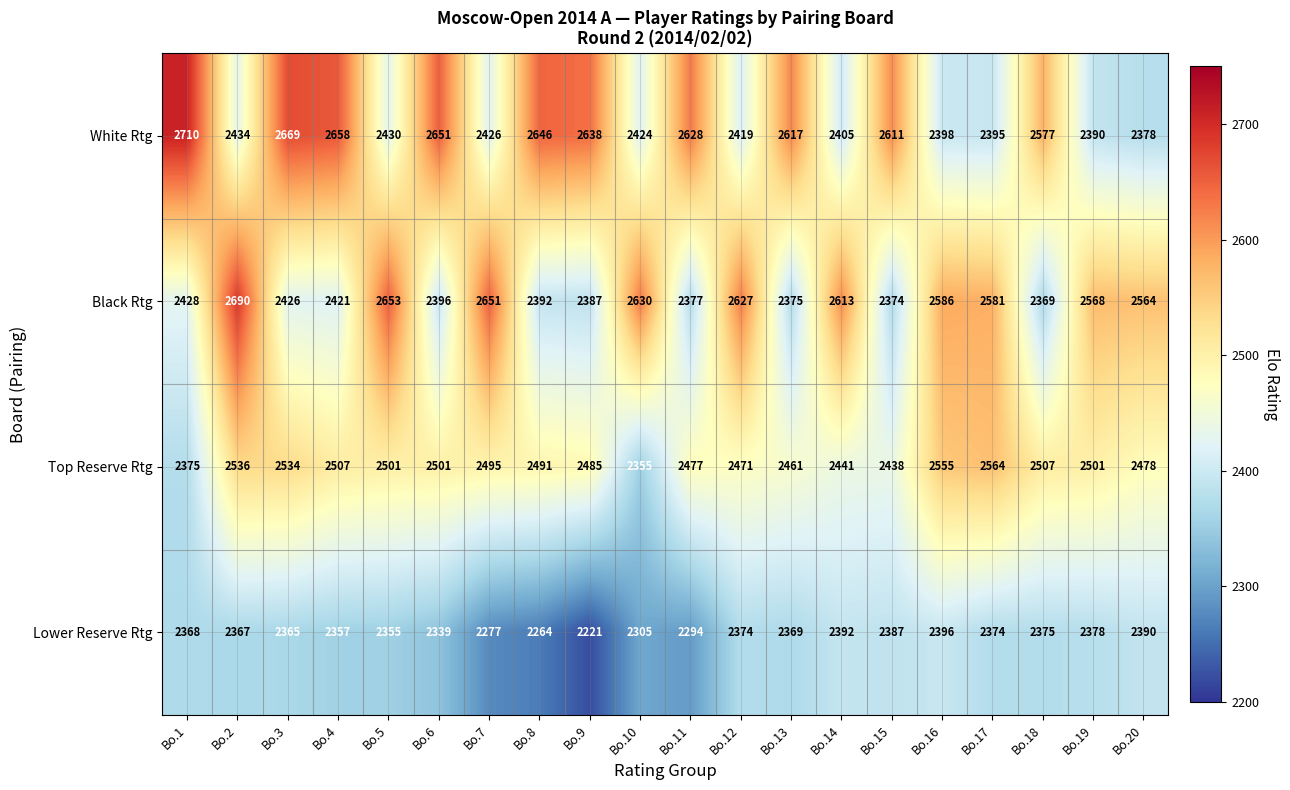

How many values in the Lower Reserve Rtg series are below 2368?

10